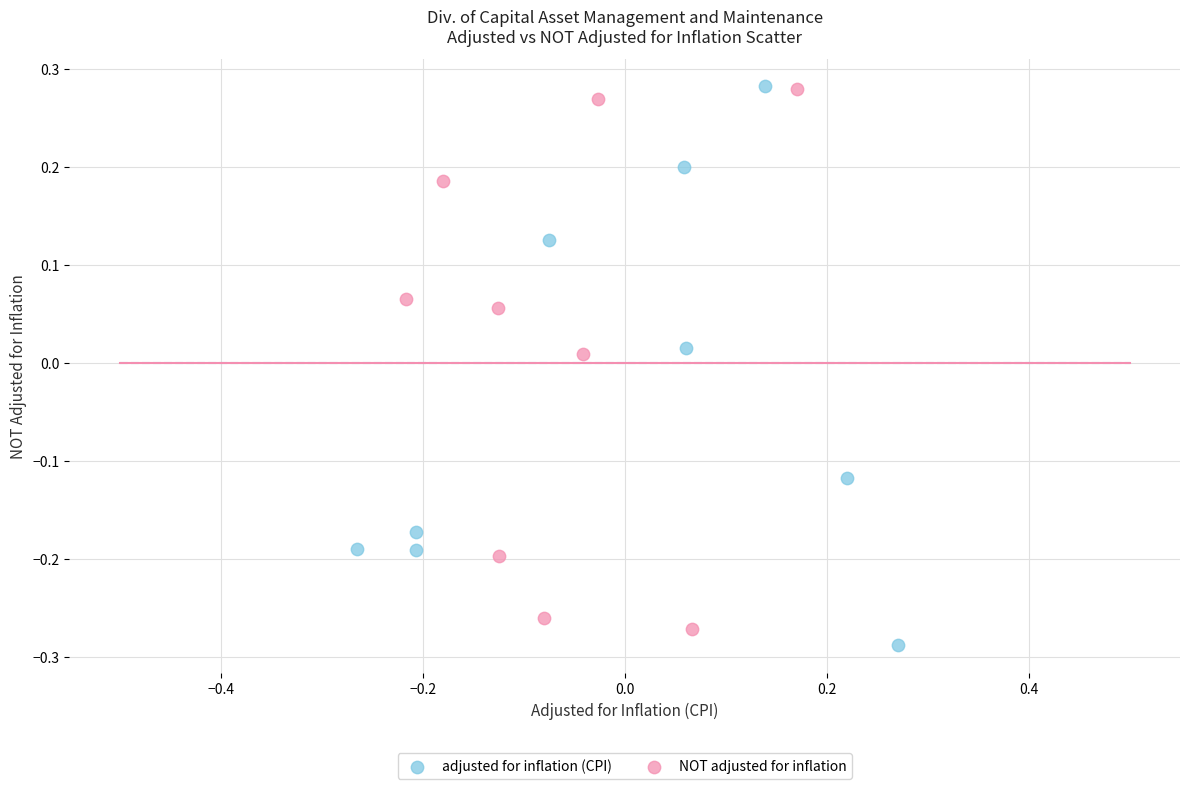

Which series contains the lowest Y value?

adjusted for inflation (CPI)